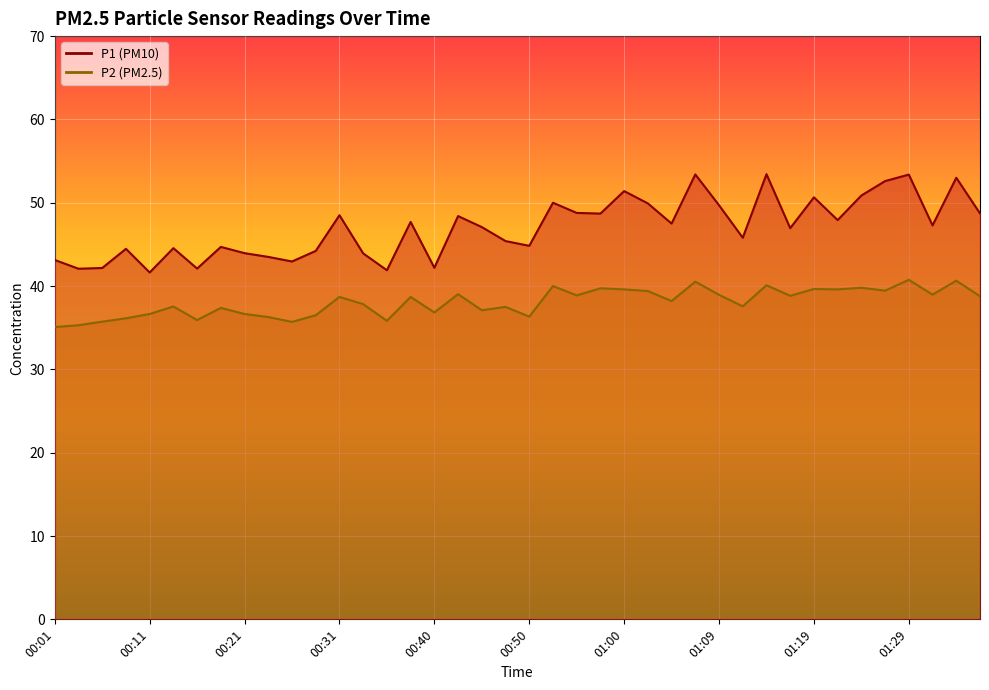

True or false: P1 has more than 1 interior local peaks.

True